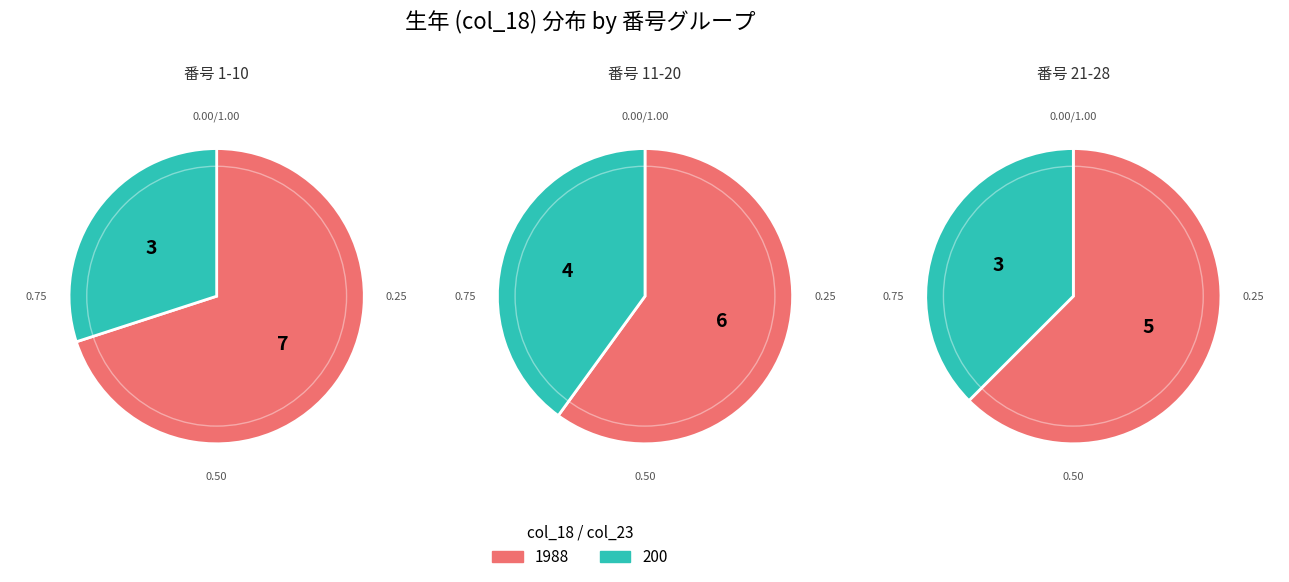

Which category accounts for the majority?

1988